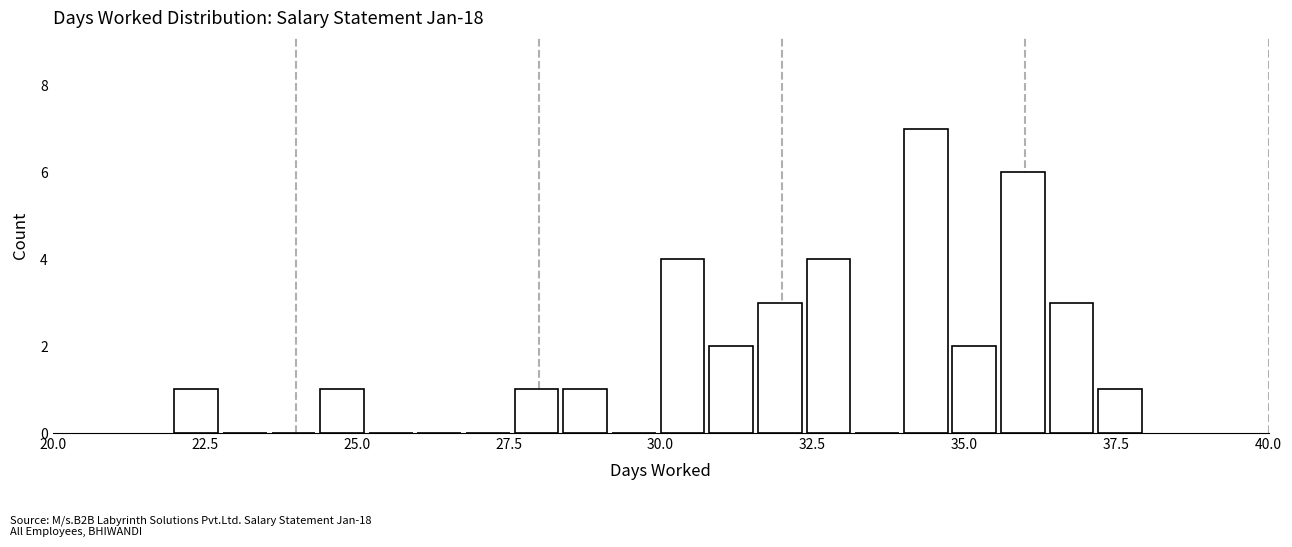

Around what value on the x-axis is the tallest bar? Give the approximate position of its centre, as read against the axis.

34.5